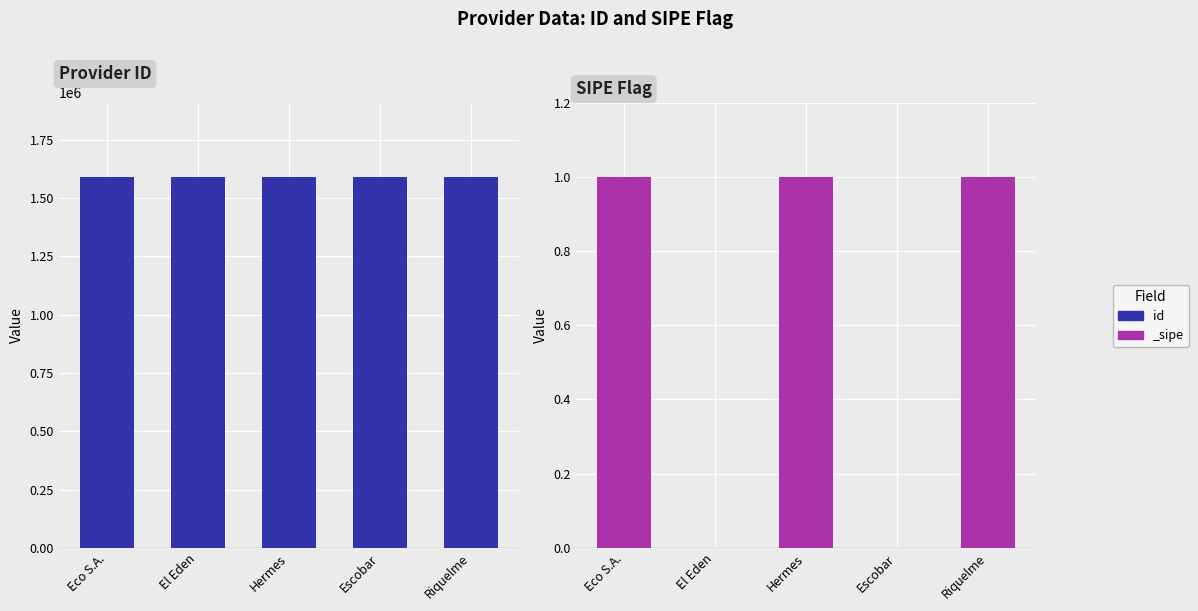

What is the minimum value shown in the chart?

1591584